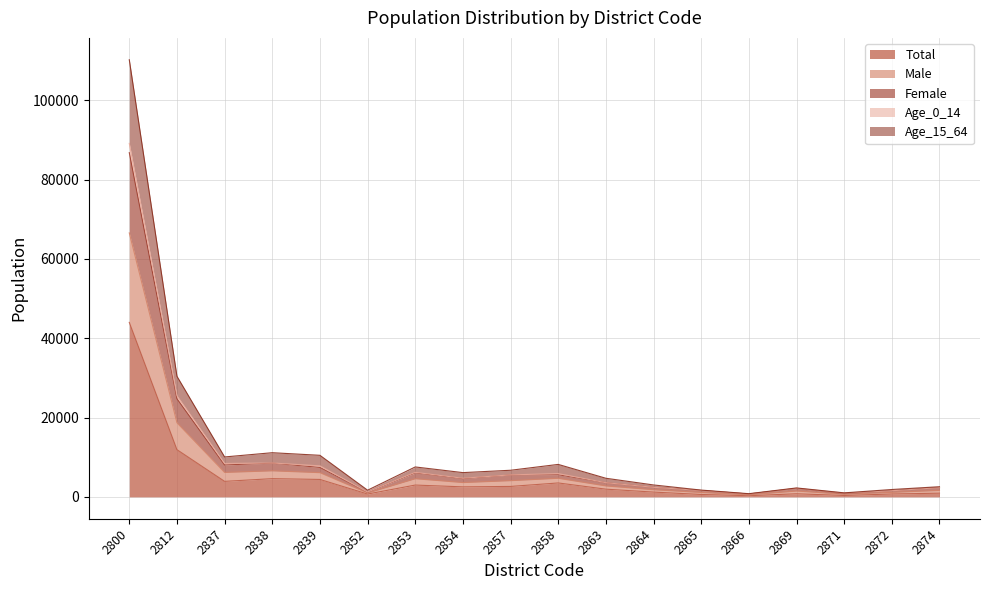

Is the value of Male at 2874 greater than the value of Age_0_14 at 2800?

No